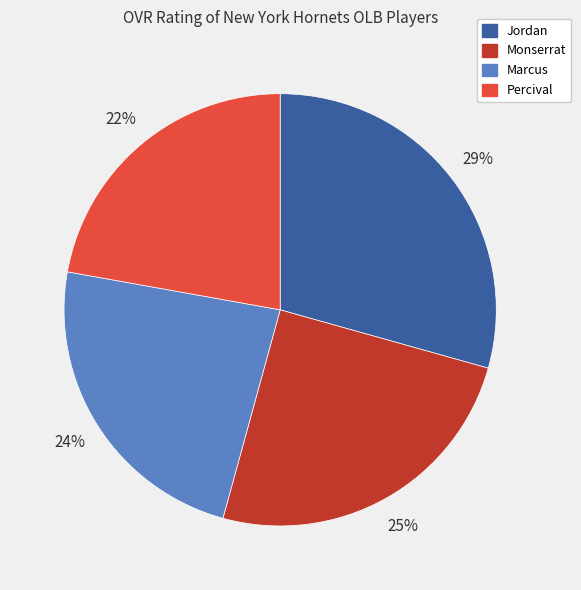

Which category has the biggest portion of the pie?

Jordan